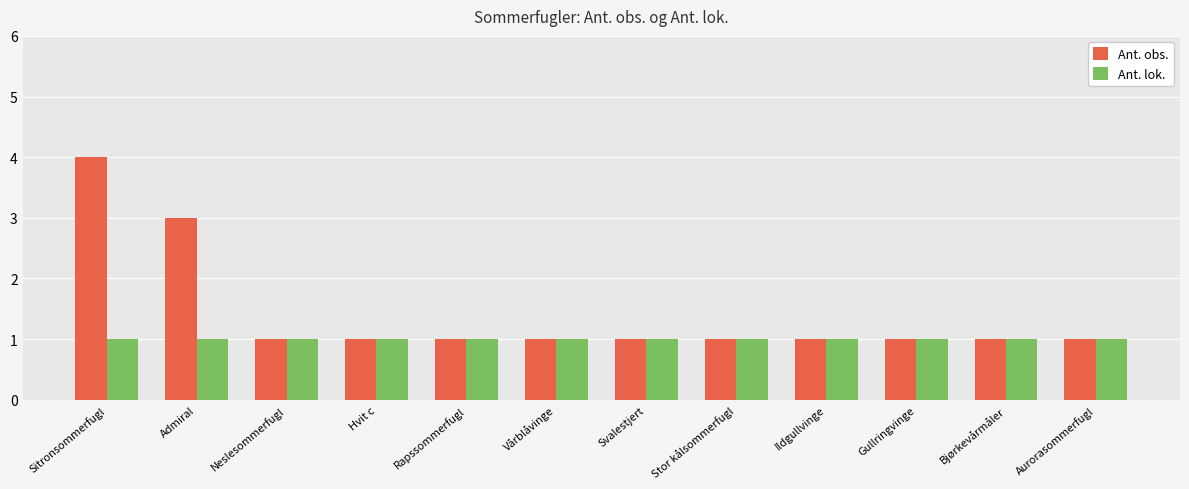

Which series has the largest range (max minus min)?

Ant. obs.